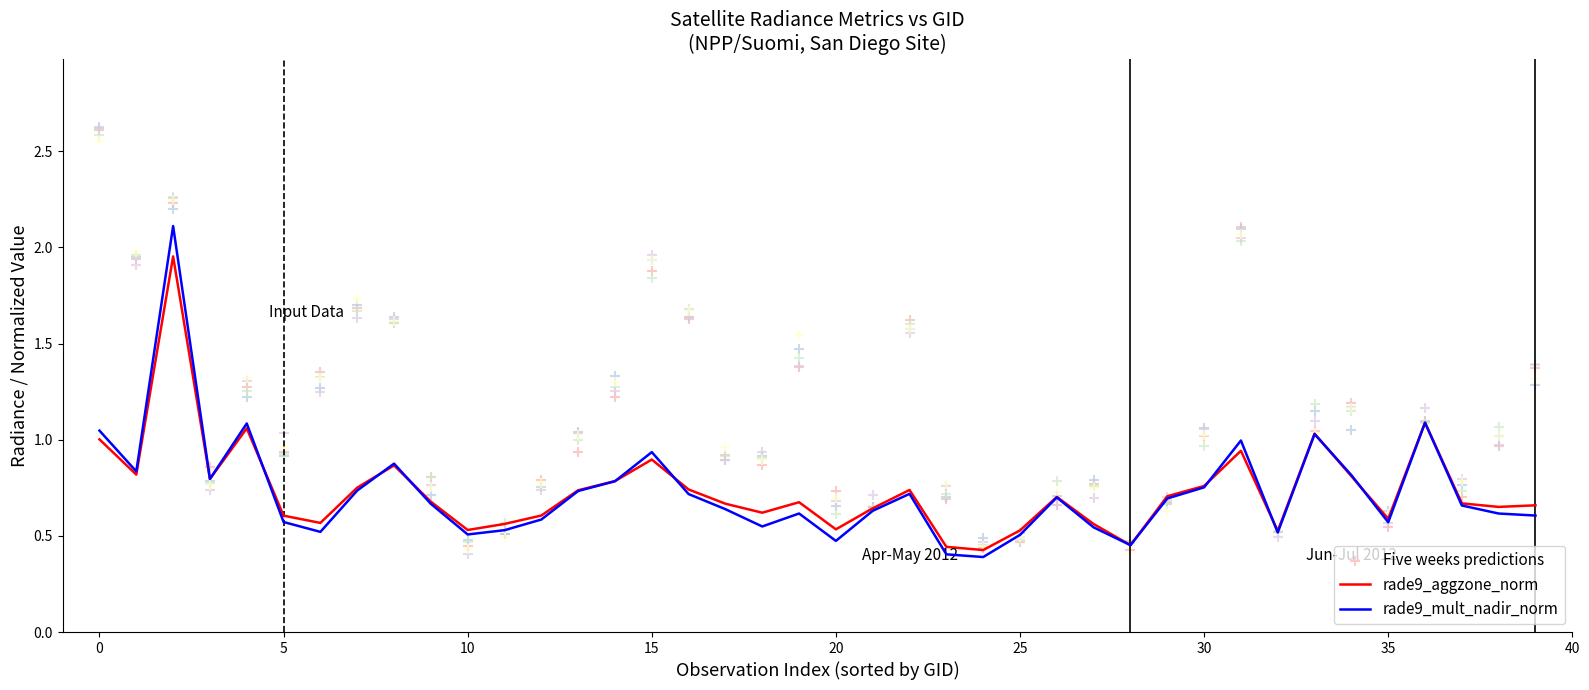

Which series has the largest total across all categories?

Five weeks predictions